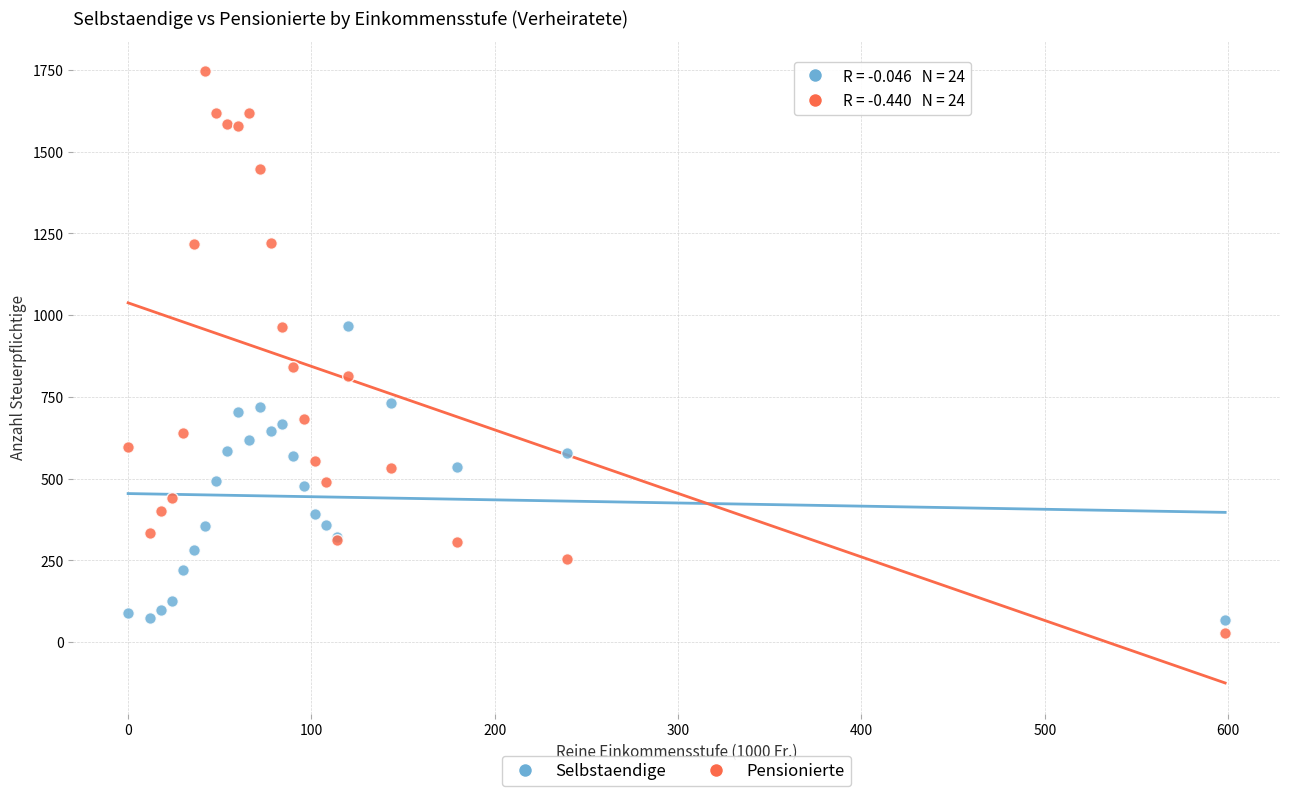

Which series has the largest Y range (max minus min)?

Pensionierte